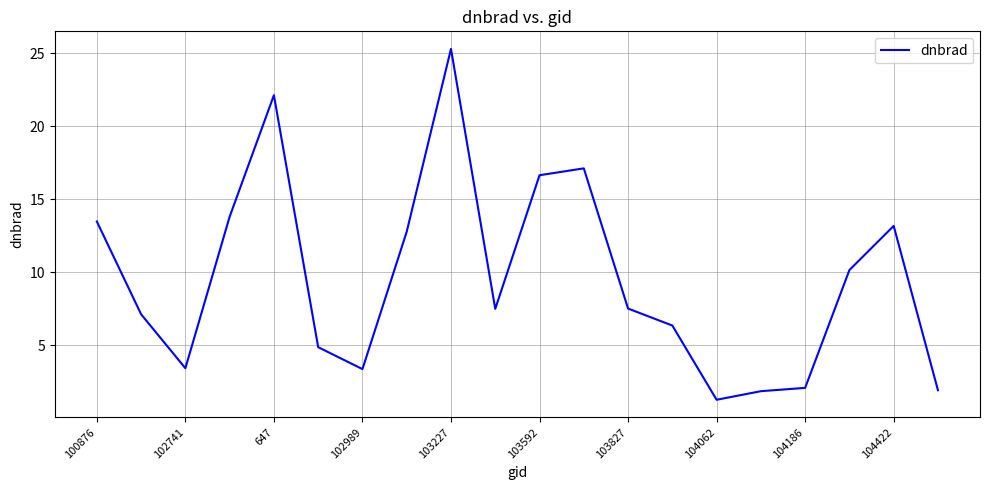

What is the smallest value displayed?

1.3